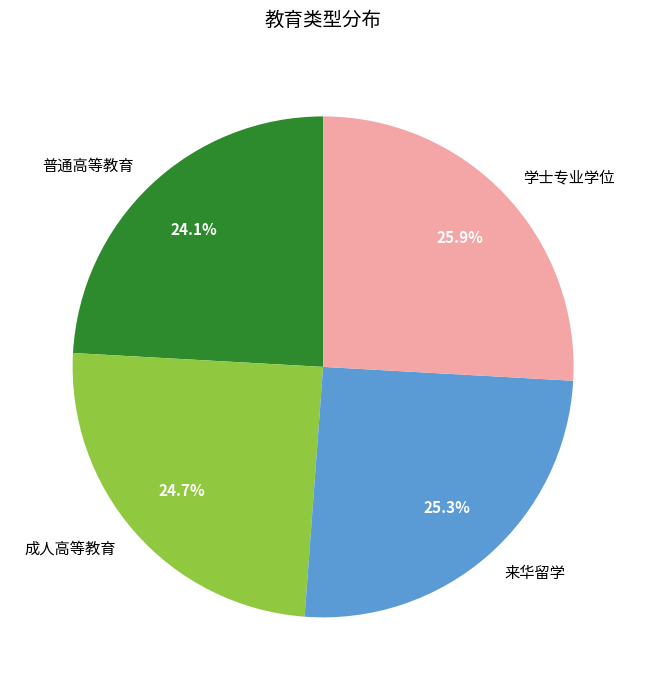

What is the total percentage of 来华留学 and 学士专业学位?

51.2%